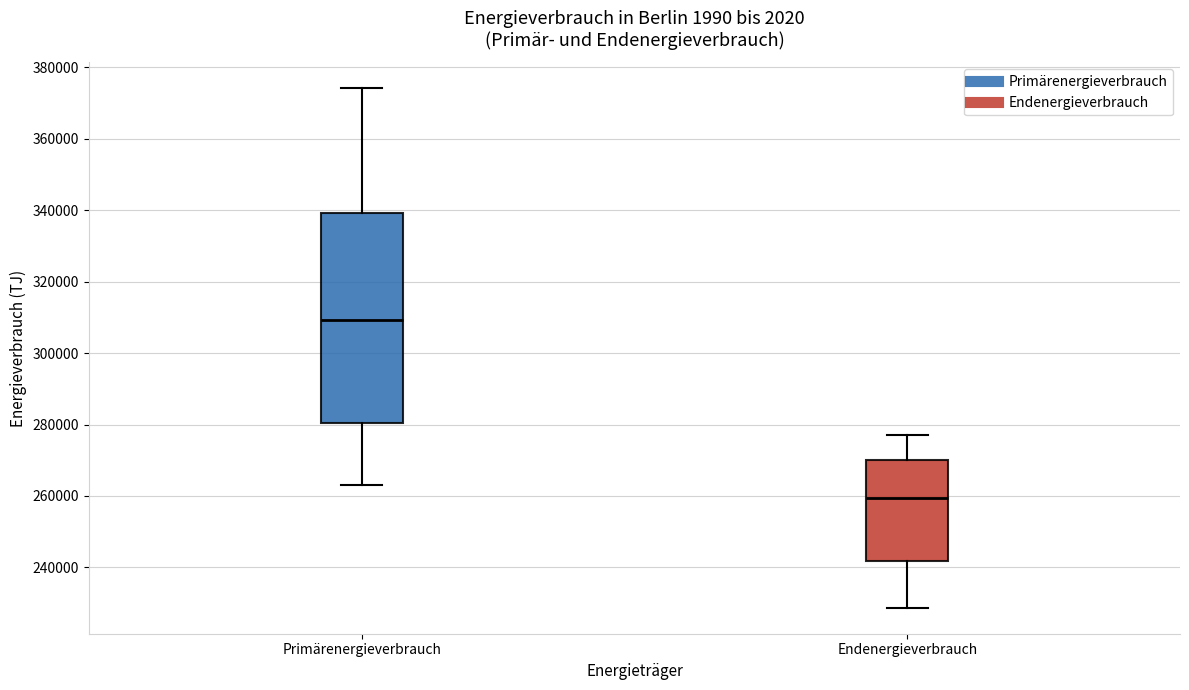

Which box is the tallest, from its lower edge to its upper edge?

Primärenergieverbrauch